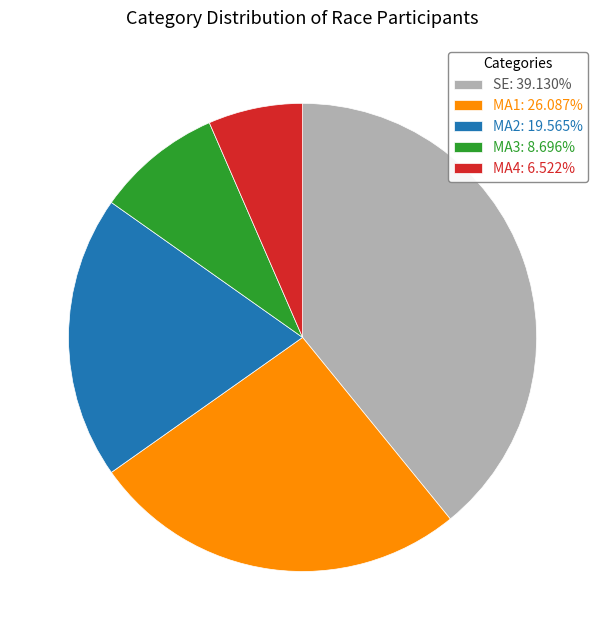

What is the ratio of the value at SE: 39.130% to the value at MA3: 8.696%?

4.5